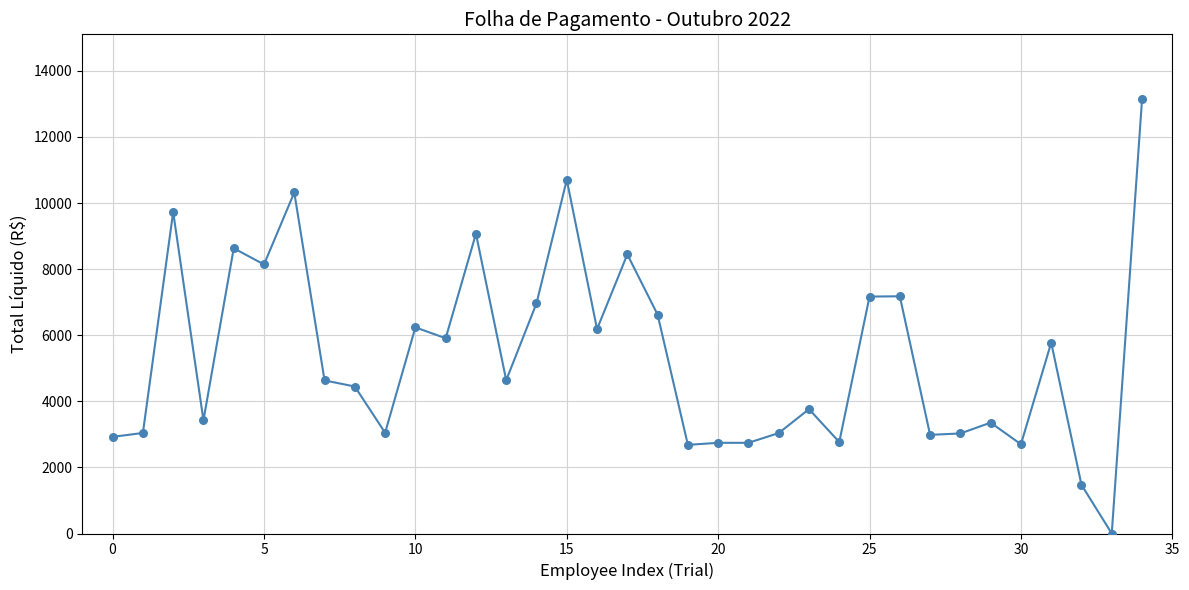

What is the maximum value shown in the chart?

13136.0